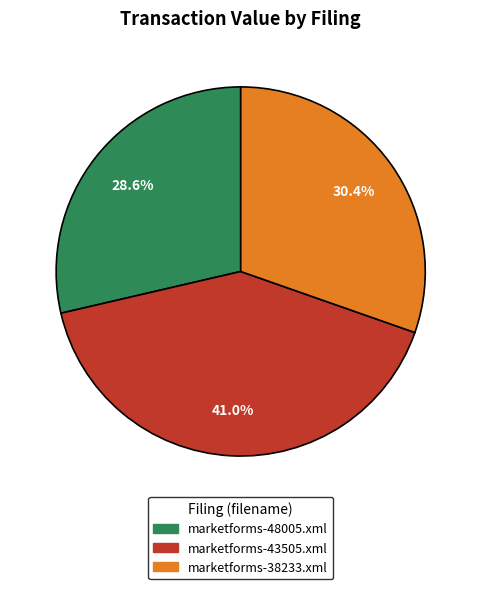

Rank the categories by value from lowest to highest.

marketforms-48005.xml, marketforms-38233.xml, marketforms-43505.xml